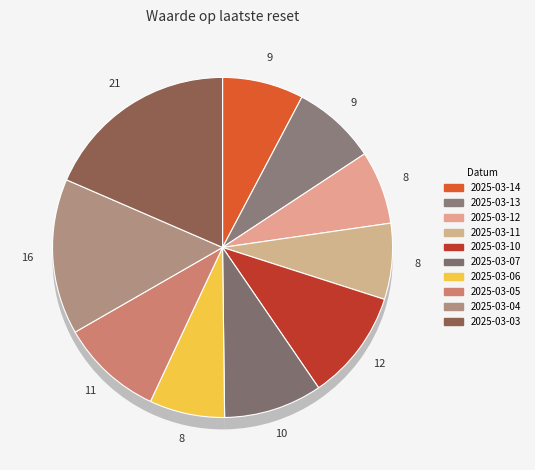

Count the number of slices in the pie.

10